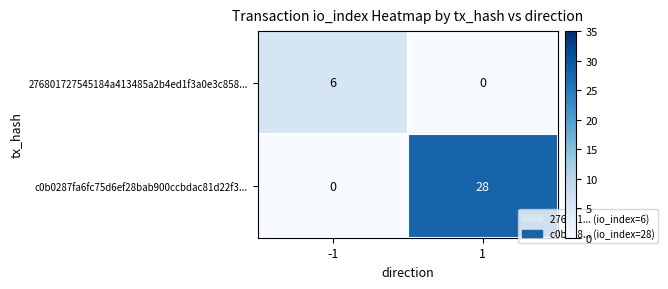

How many series are shown in this chart?

2